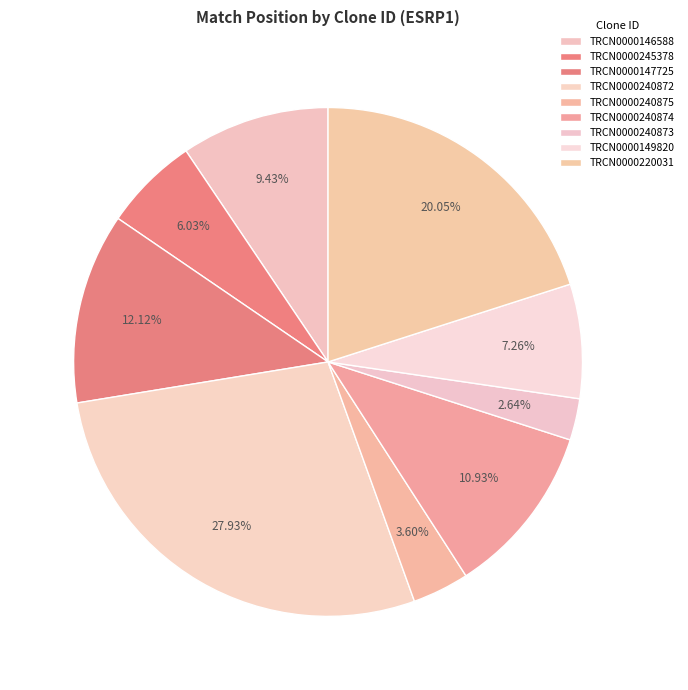

Count the number of slices in the pie.

9